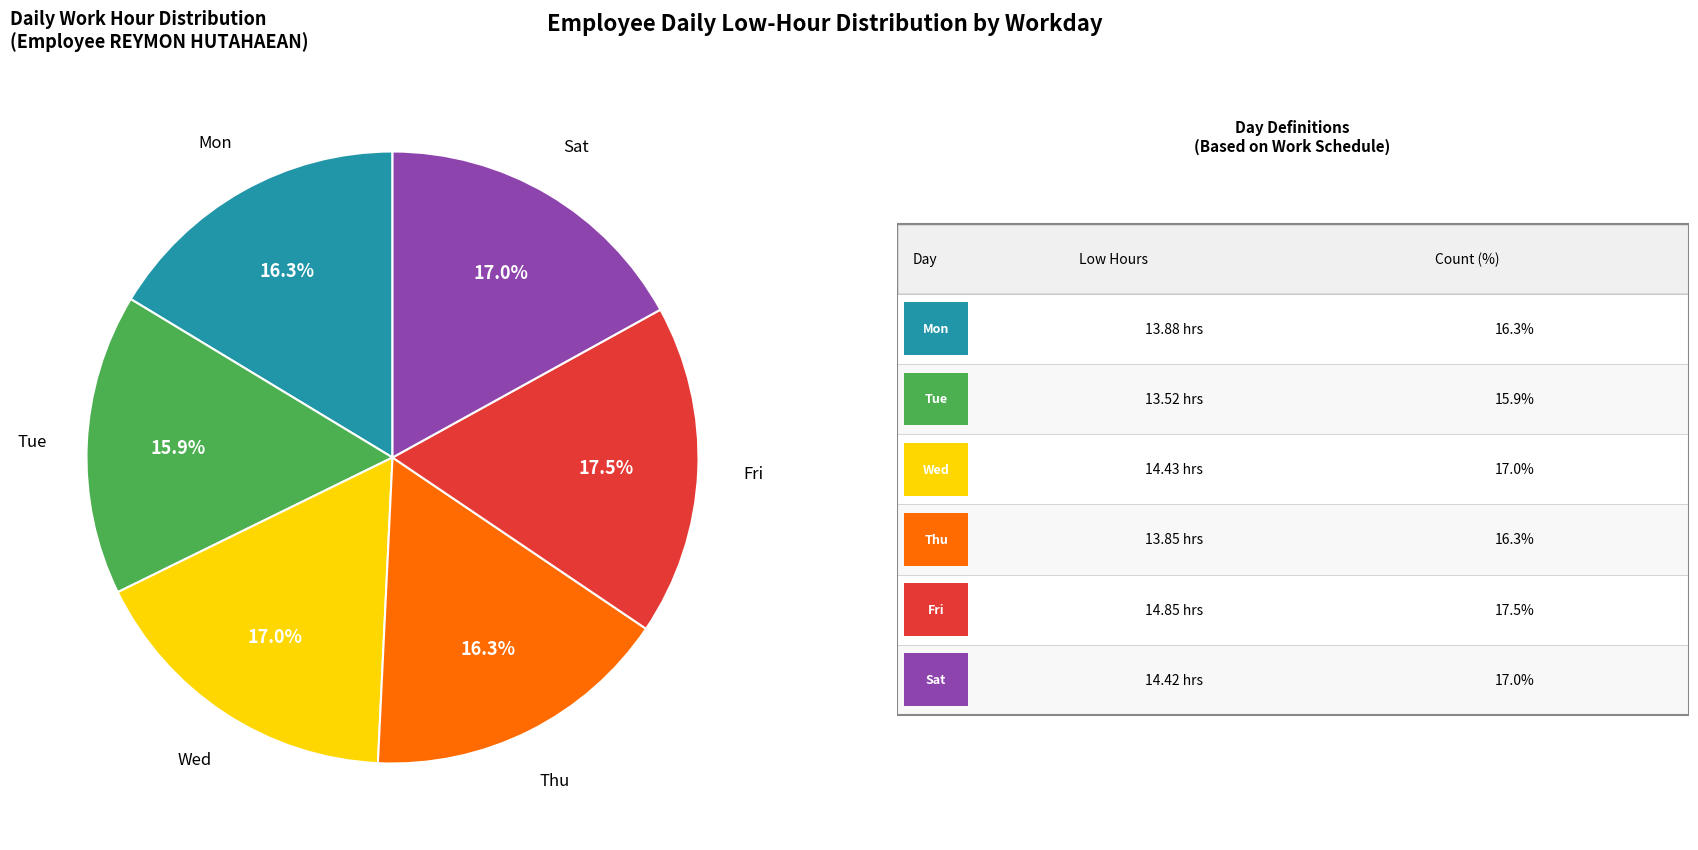

True or false: Sat accounts for 31% of the total.

False